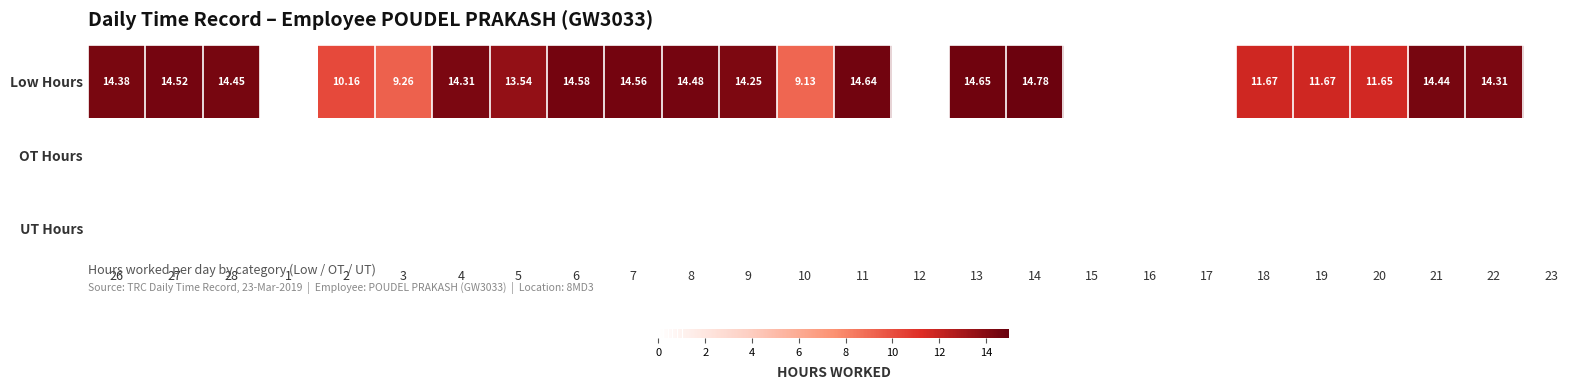

Where is UT Hours nearest to the value 0?

26